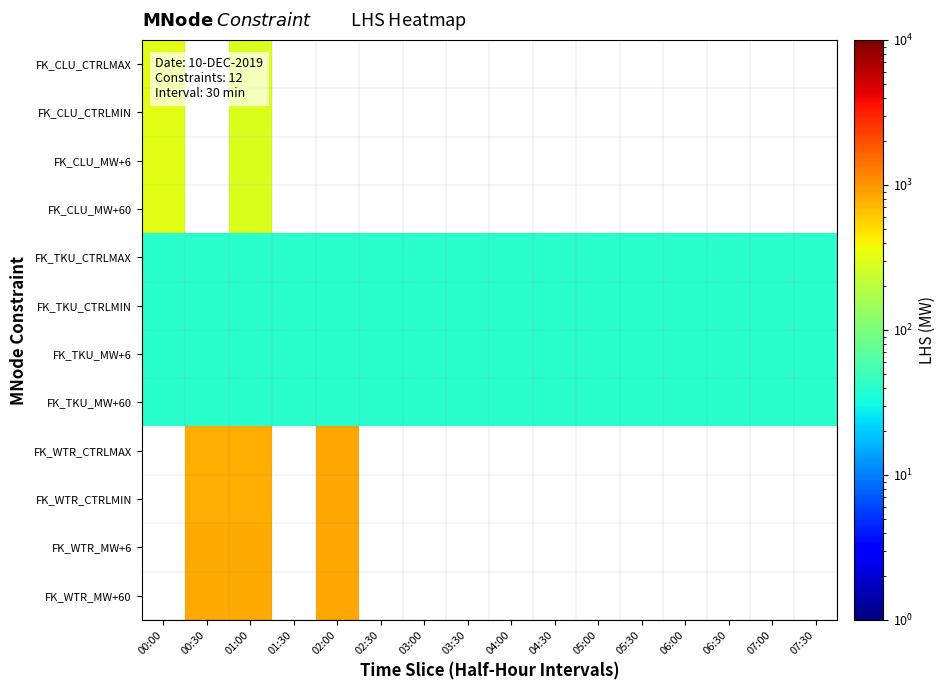

What is the smallest value displayed?

40.0